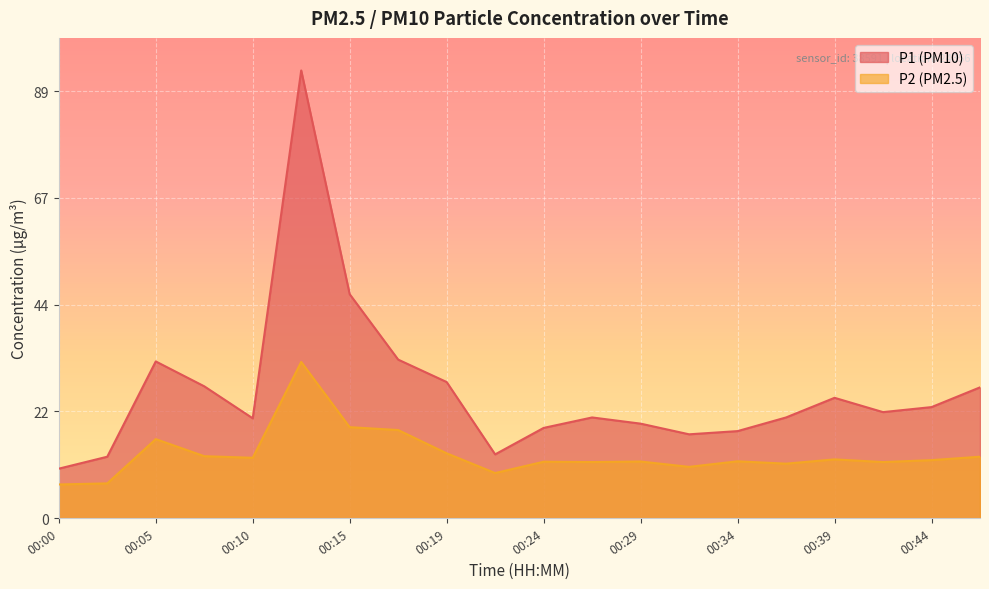

List the series in order of their peak value, highest first.

P1 (PM10), P2 (PM2.5)